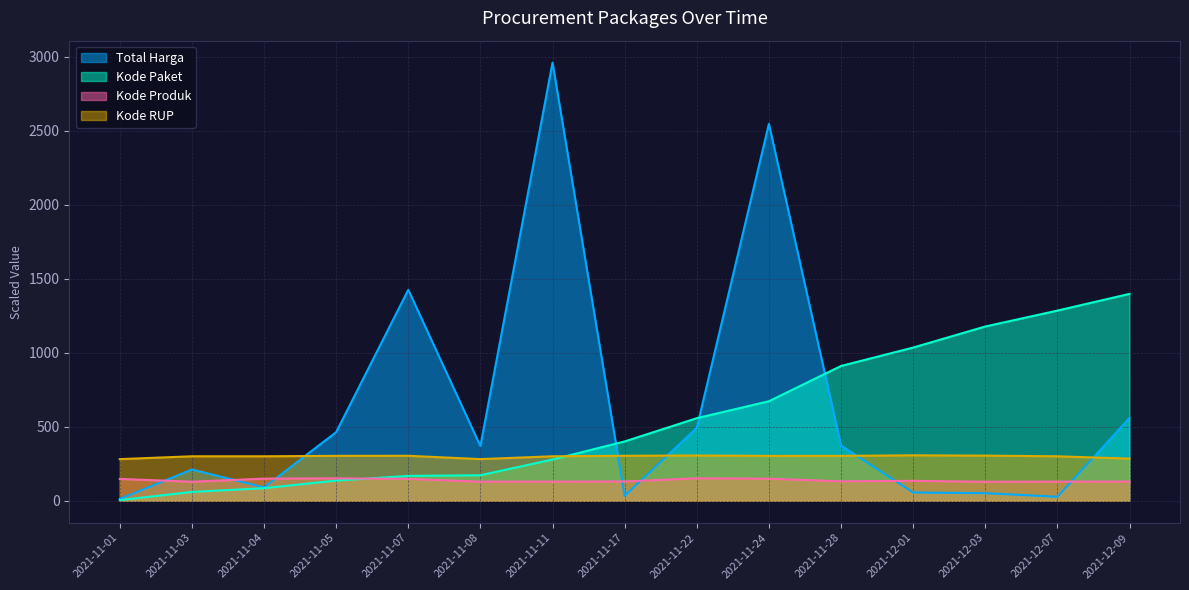

At which category is the sum across all series the highest?

2021-11-24